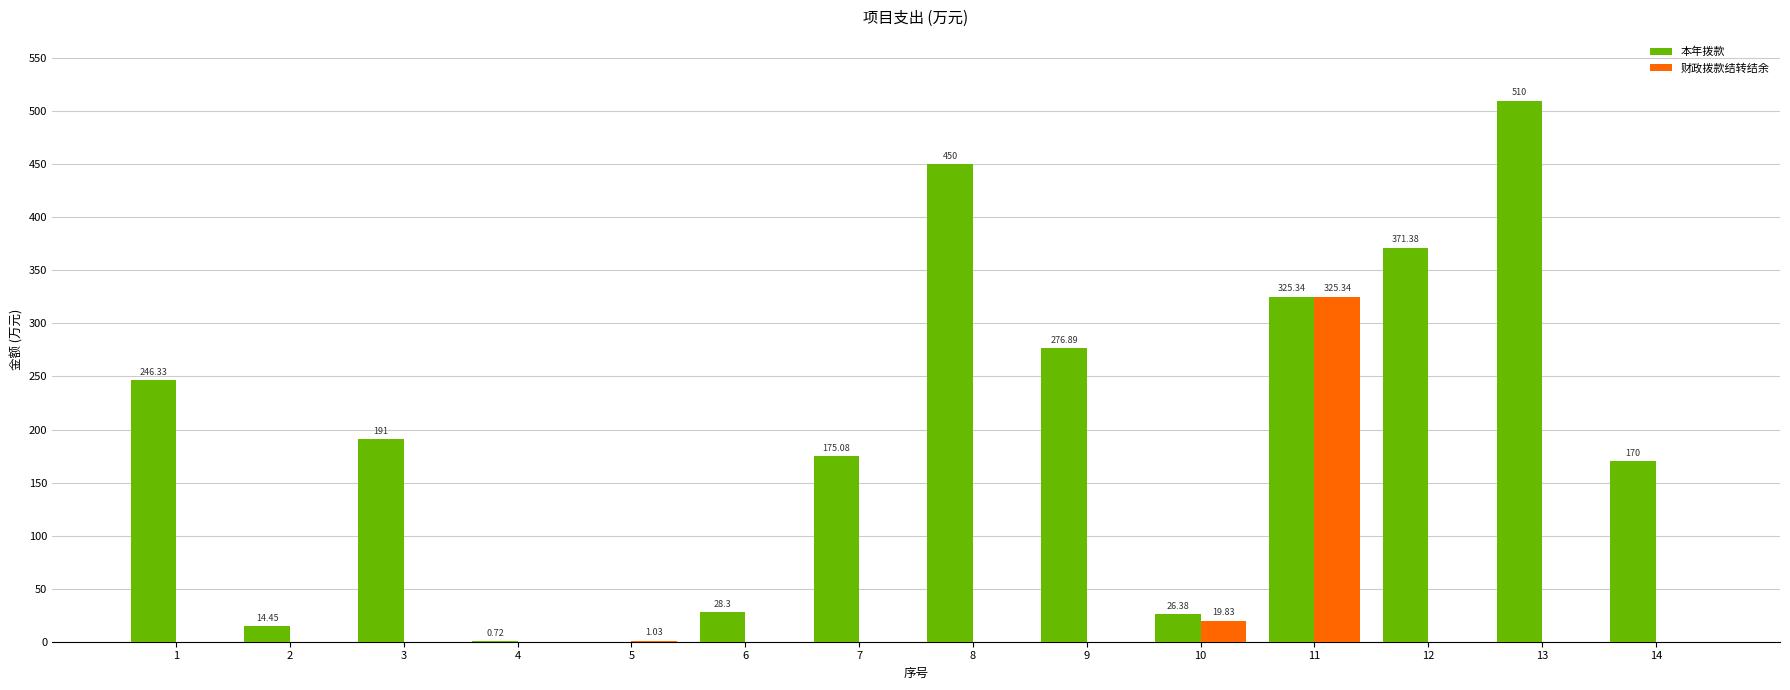

Which series has the largest total across all categories?

本年拨款